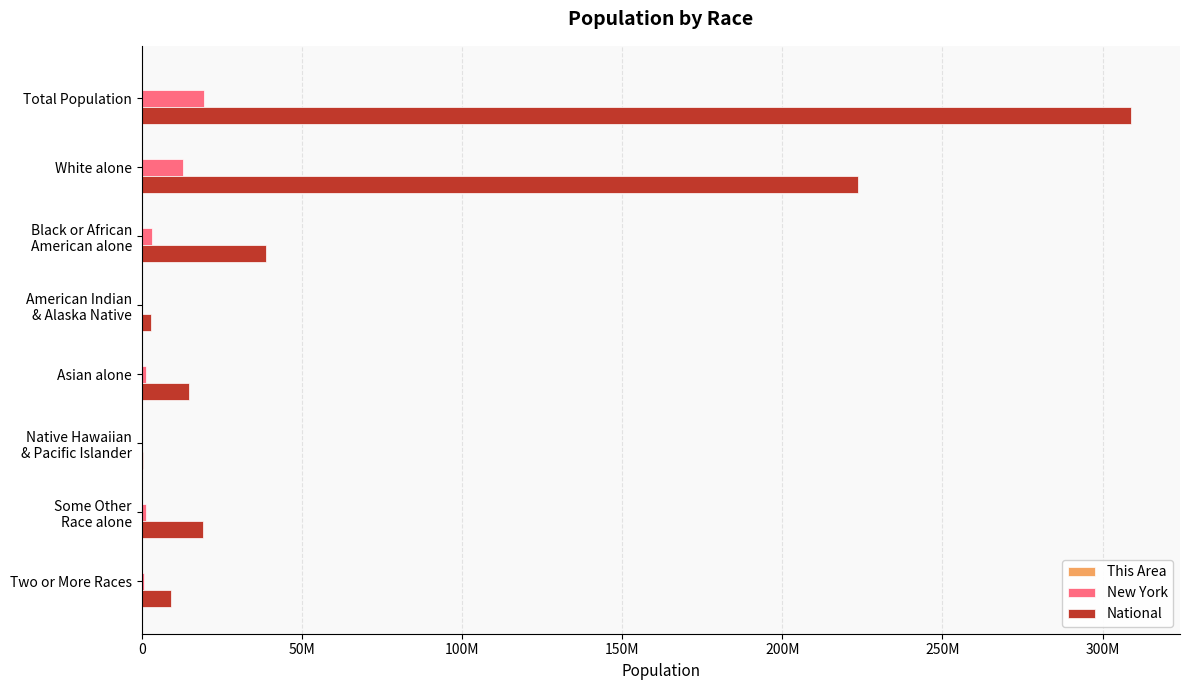

What is the difference between the maximum and minimum values in the National series?

308205525